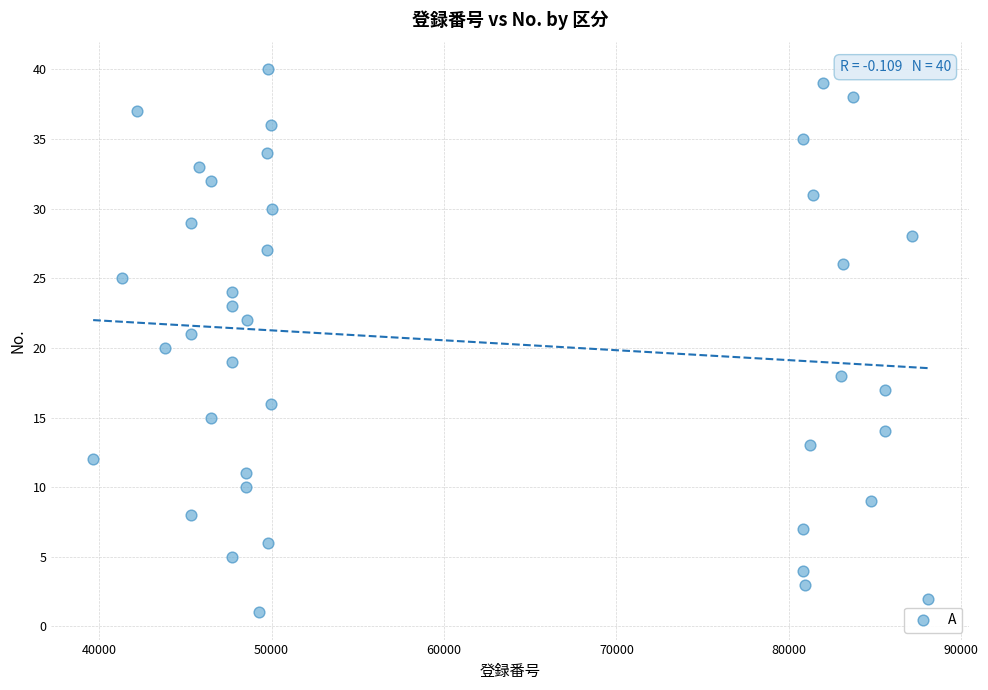

What is the range of Y values (max minus min)?

39